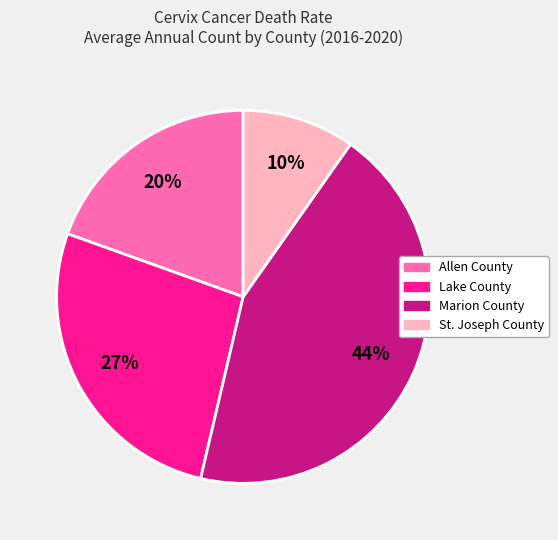

Which has a higher value, St. Joseph County or Marion County?

Marion County